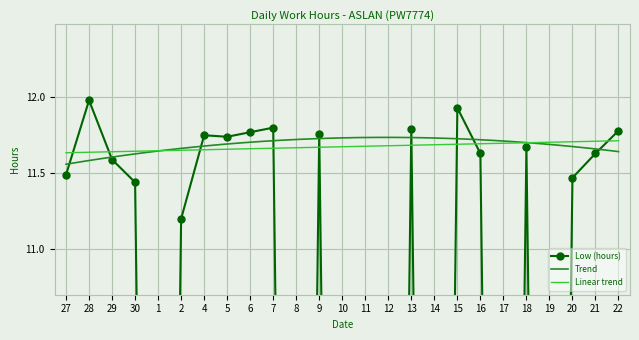

True or false: the data has more than 0 interior local peaks.

True